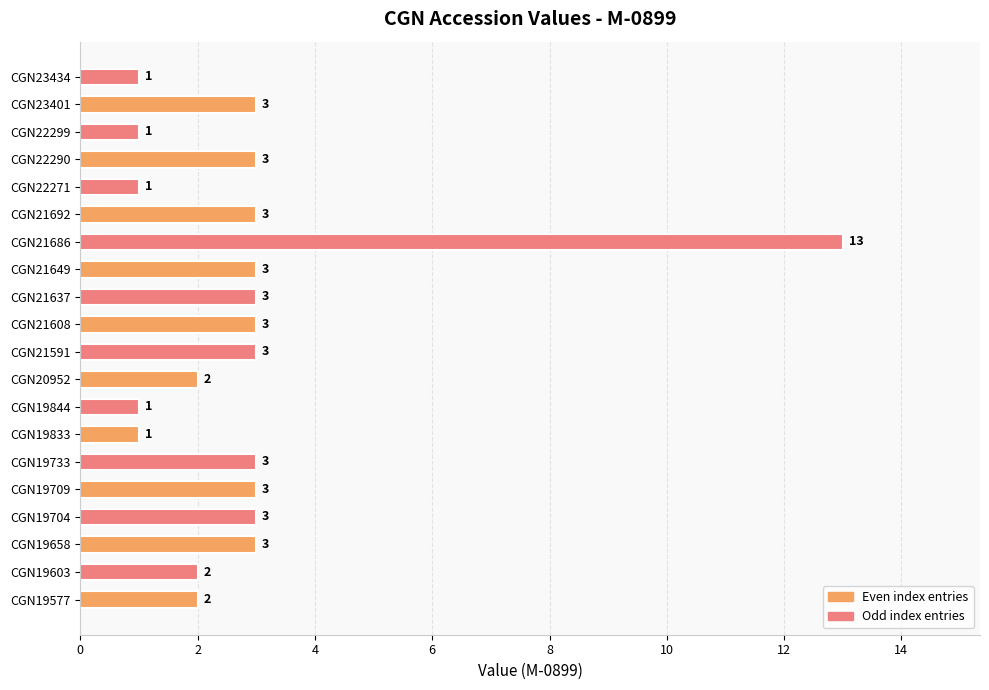

True or false: the data shows 1 at CGN22271.

True